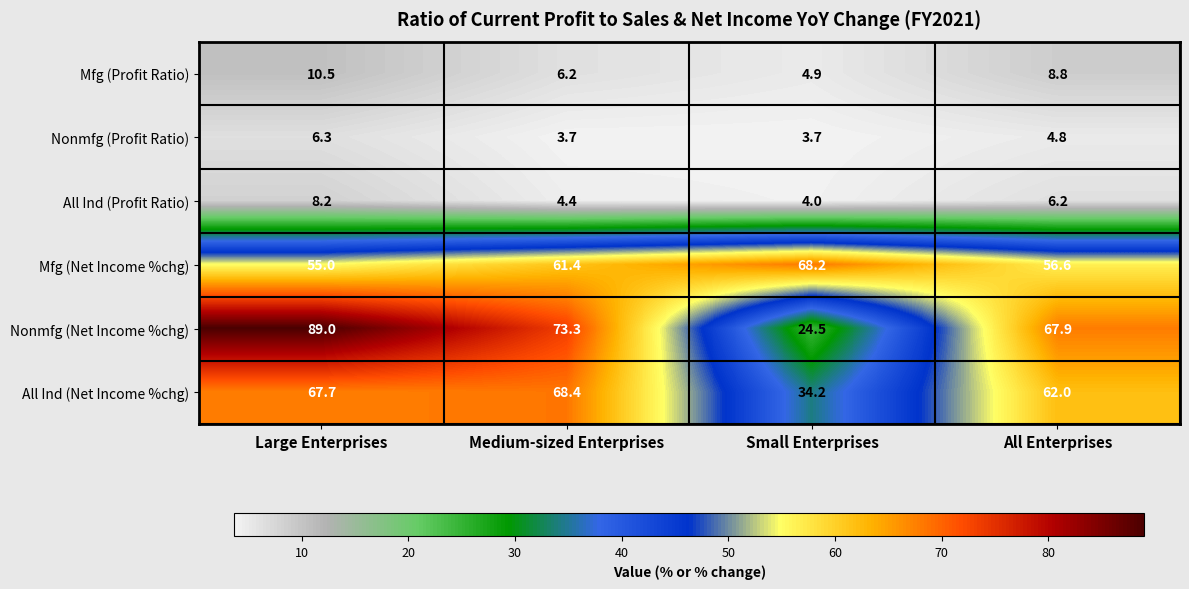

Reading left to right, list all the values displayed in this chart.

Mfg (Profit Ratio): Large Enterprises=10.5	Medium-sized Enterprises=6.2	Small Enterprises=4.9	All Enterprises=8.8
Nonmfg (Profit Ratio): Large Enterprises=6.3	Medium-sized Enterprises=3.7	Small Enterprises=3.7	All Enterprises=4.8
All Ind (Profit Ratio): Large Enterprises=8.2	Medium-sized Enterprises=4.4	Small Enterprises=4.0	All Enterprises=6.2
Mfg (Net Income %chg): Large Enterprises=55.0	Medium-sized Enterprises=61.4	Small Enterprises=68.2	All Enterprises=56.6
Nonmfg (Net Income %chg): Large Enterprises=89.0	Medium-sized Enterprises=73.3	Small Enterprises=24.5	All Enterprises=67.9
All Ind (Net Income %chg): Large Enterprises=67.7	Medium-sized Enterprises=68.4	Small Enterprises=34.2	All Enterprises=62.0